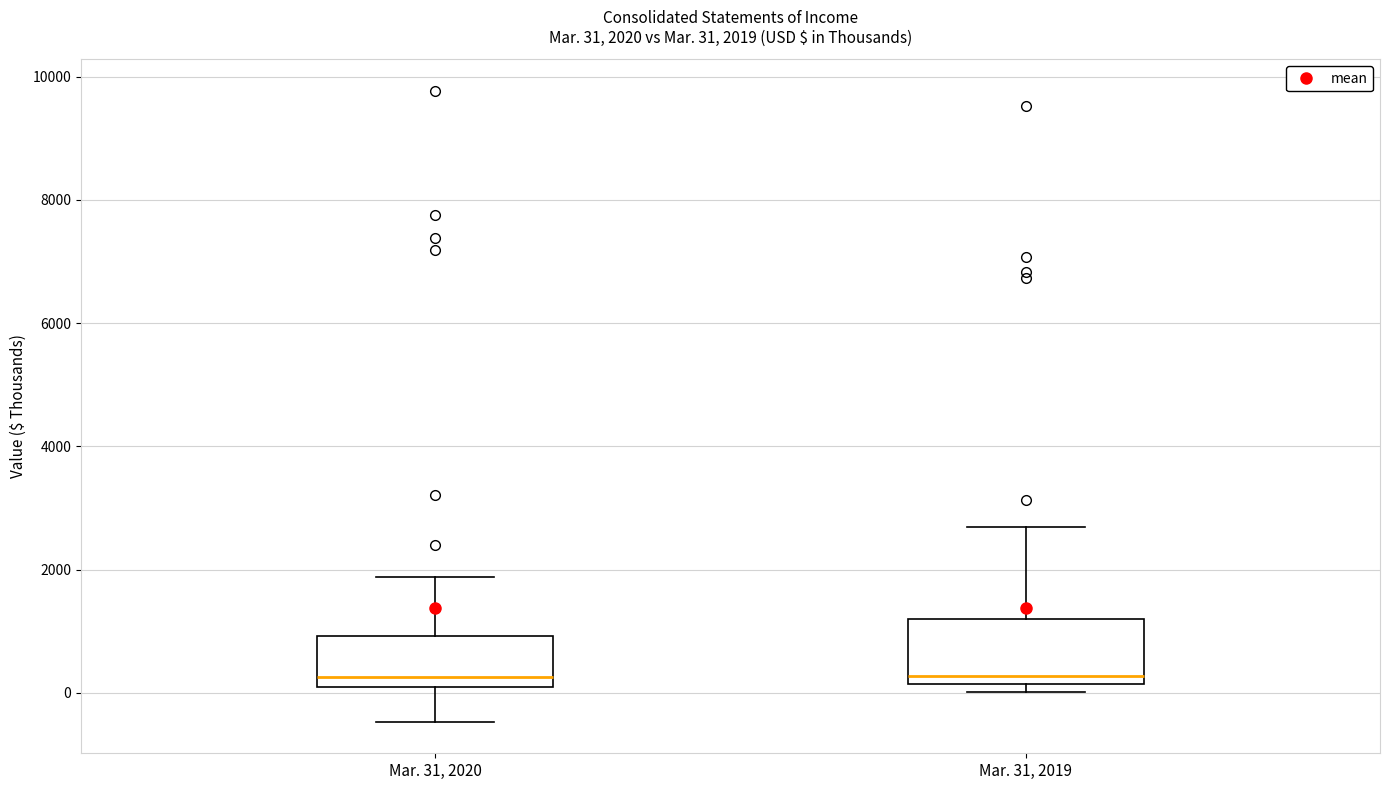

Which box is the tallest, from its lower edge to its upper edge?

Mar. 31, 2019